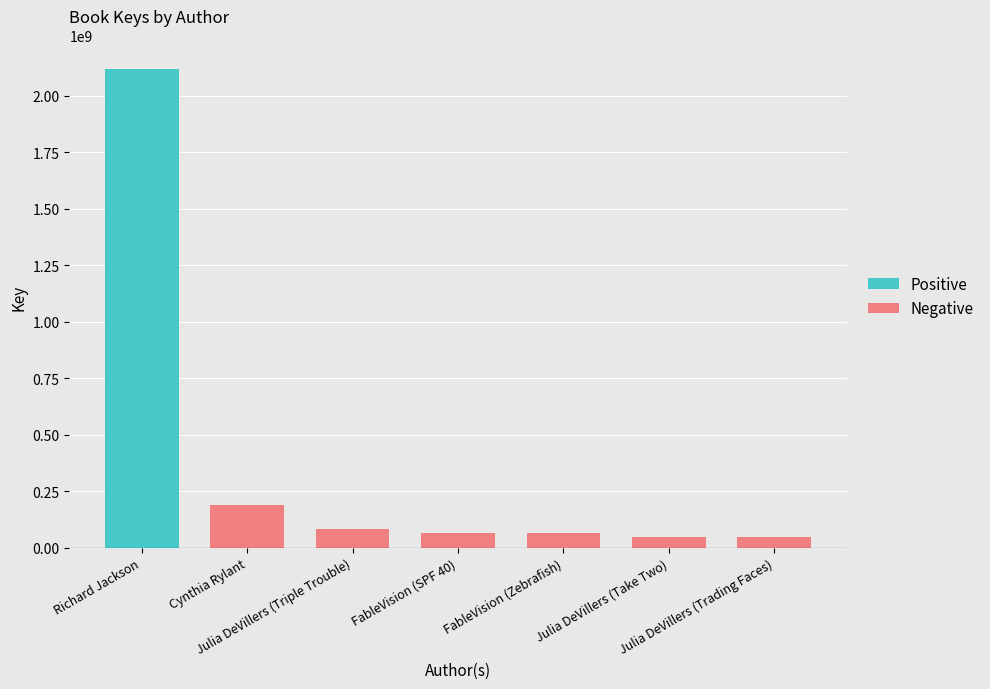

Which label corresponds to the smallest value in the chart?

Julia DeVillers (Trading Faces)